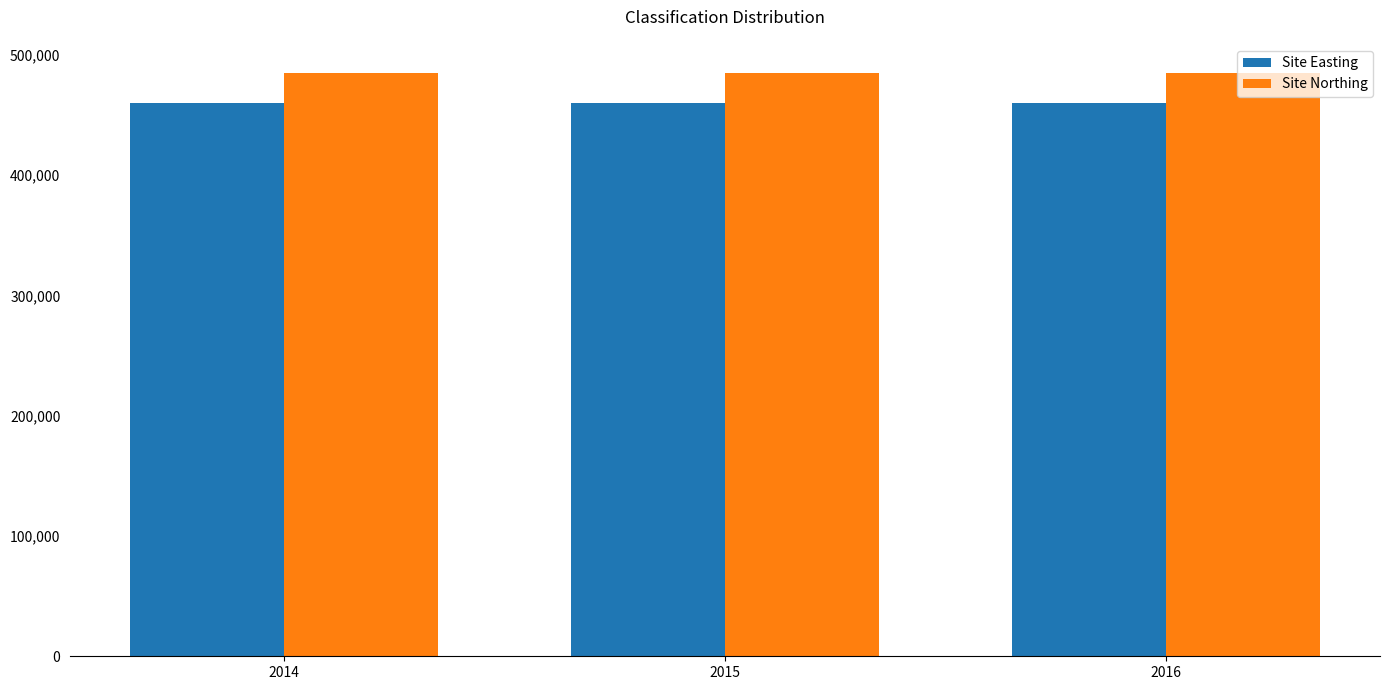

What is the sum of the Site Easting values at 2015 and 2016?

920026